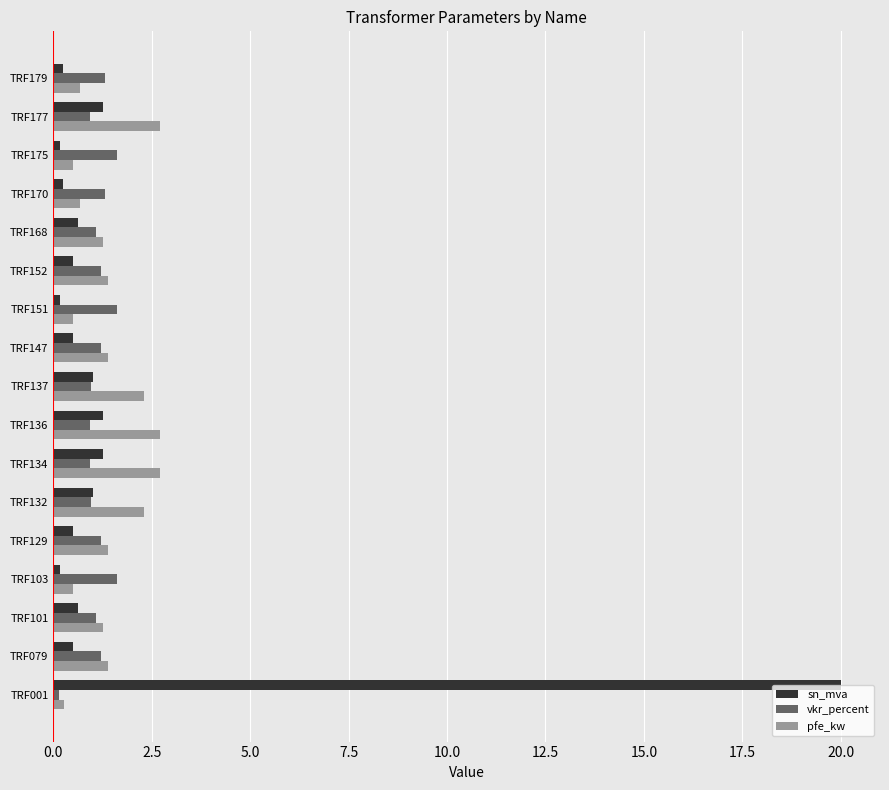

Rank the series by their maximum value, from highest to lowest.

sn_mva, pfe_kw, vkr_percent